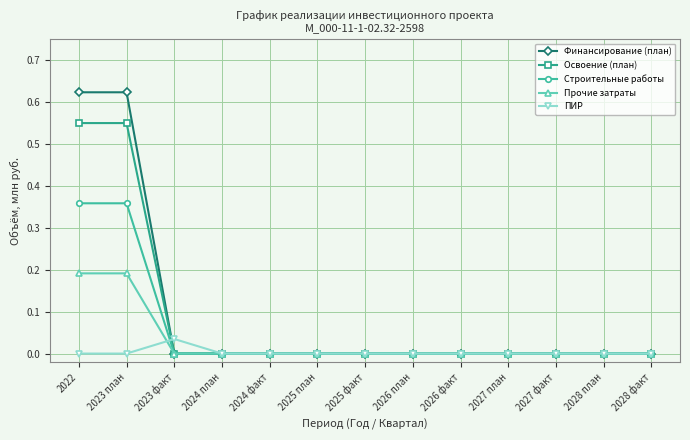

What is the average value of the Финансирование (план) series?

0.1